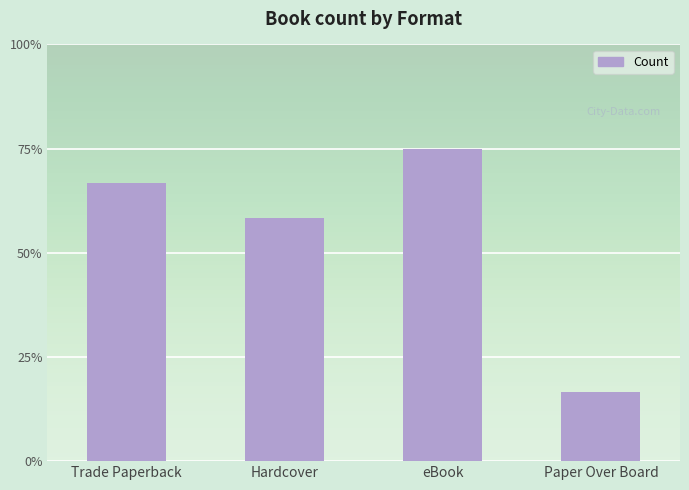

Are the bars horizontal?

No